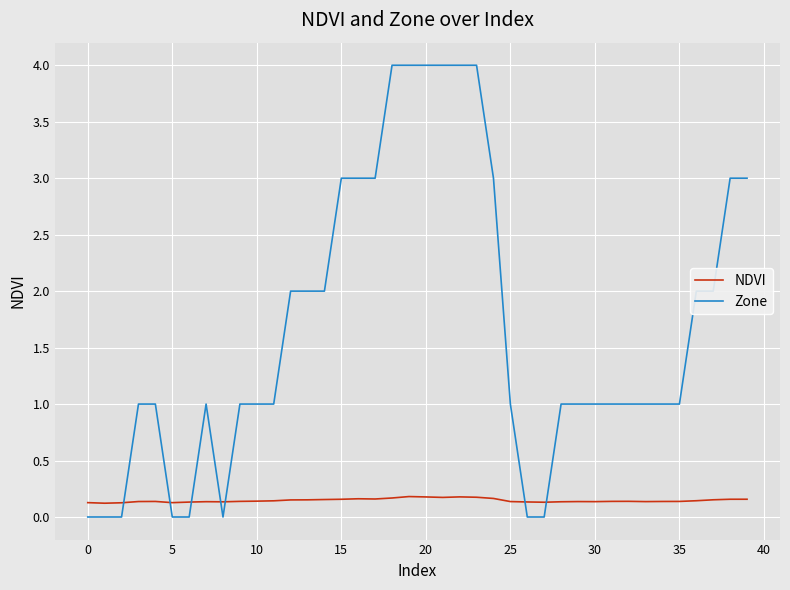

Which series has the largest total across all categories?

Zone